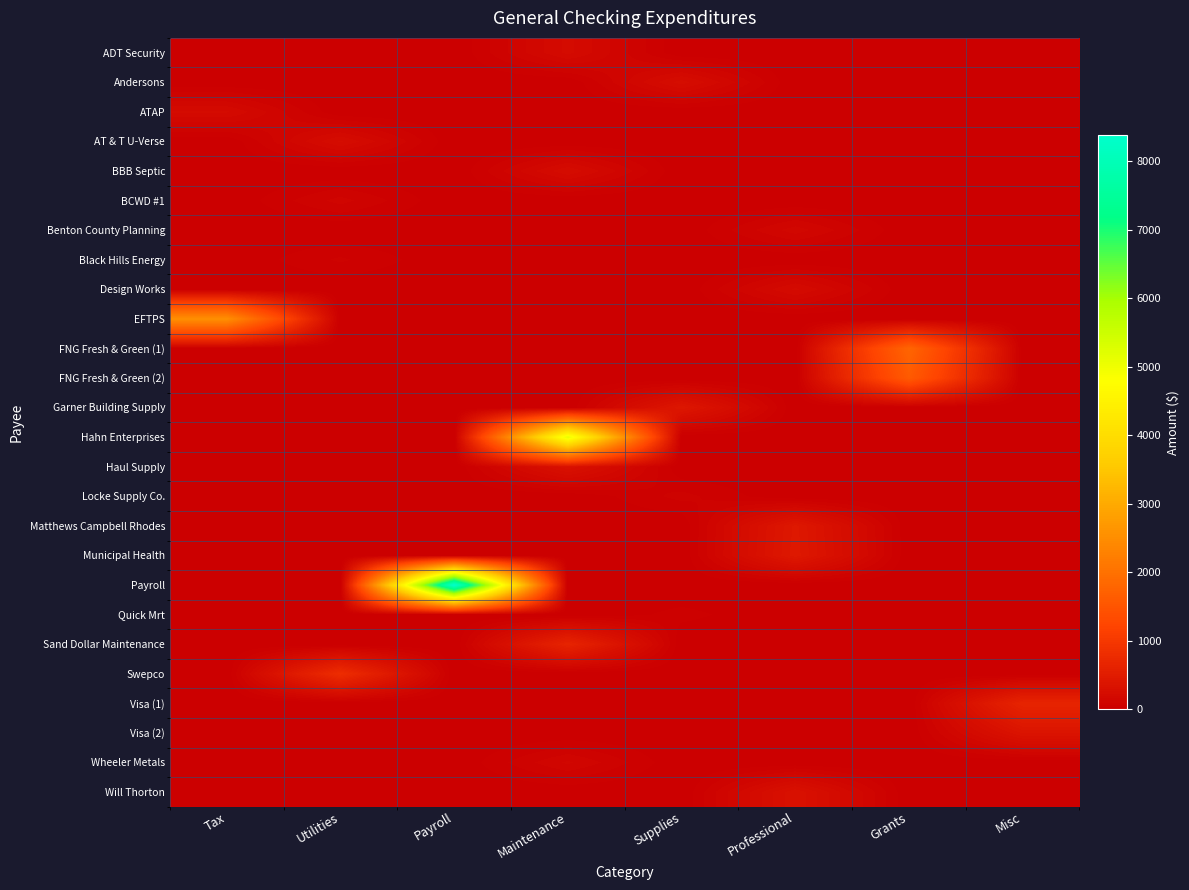

What is the maximum value shown in the chart?

8381.9